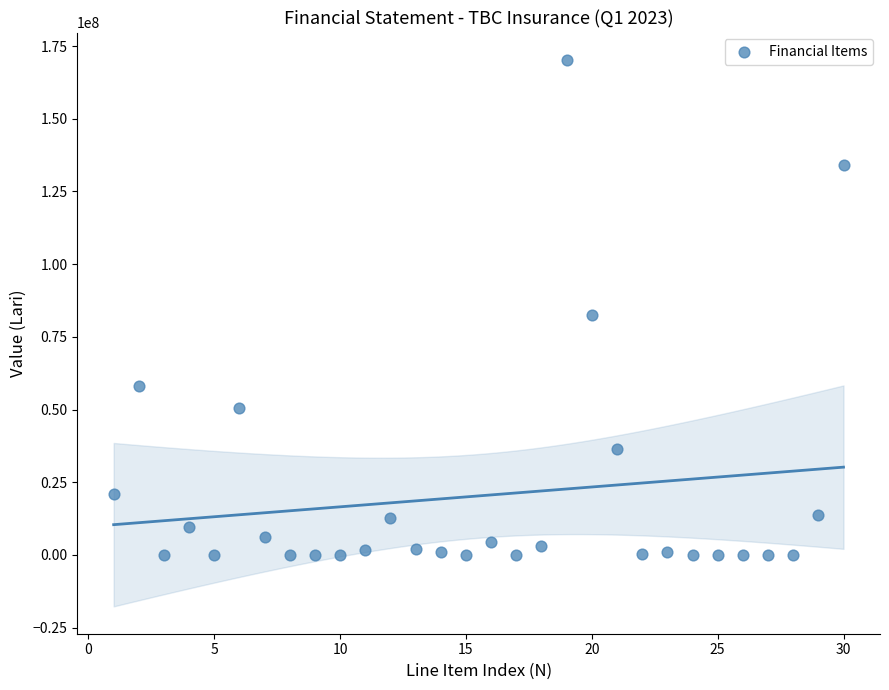

What is the range of Y values (max minus min)?

170246633.6